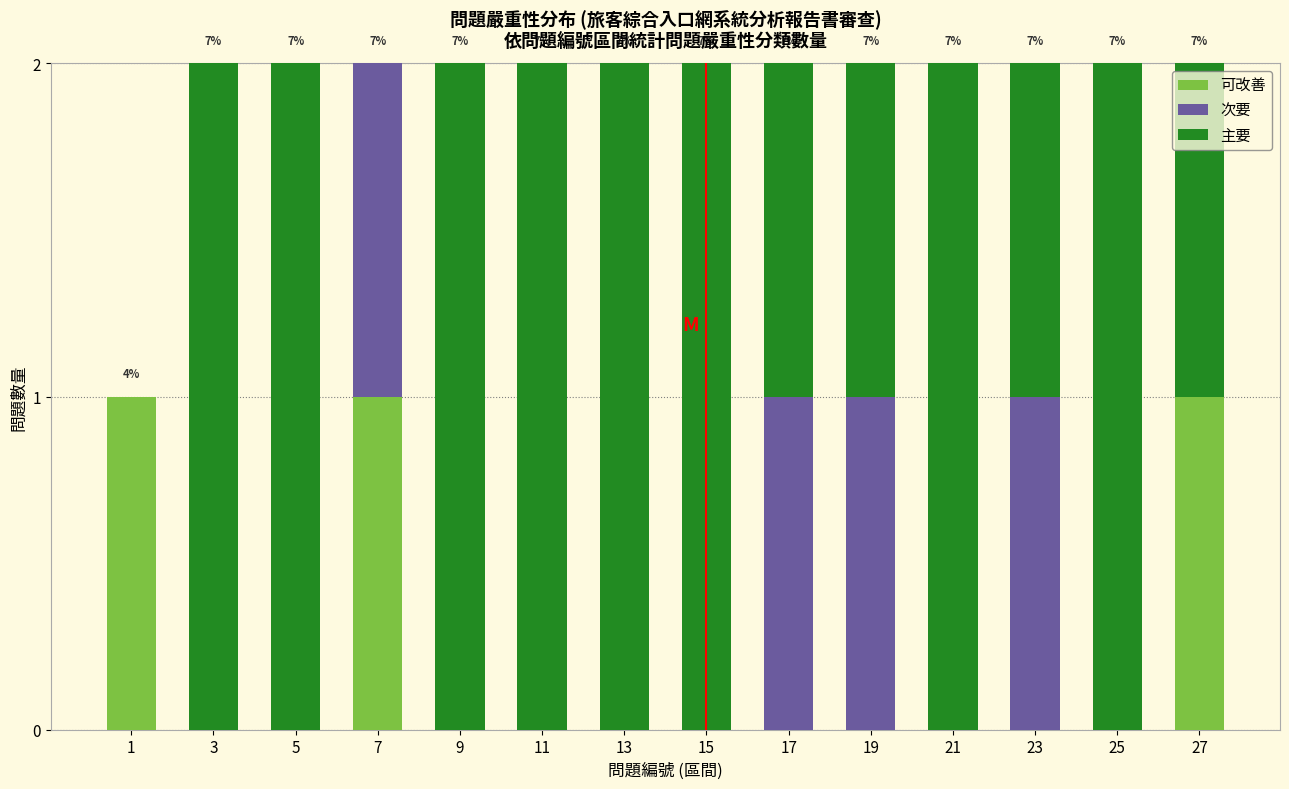

The value of 可改善 at 1 is 1. True or false?

True